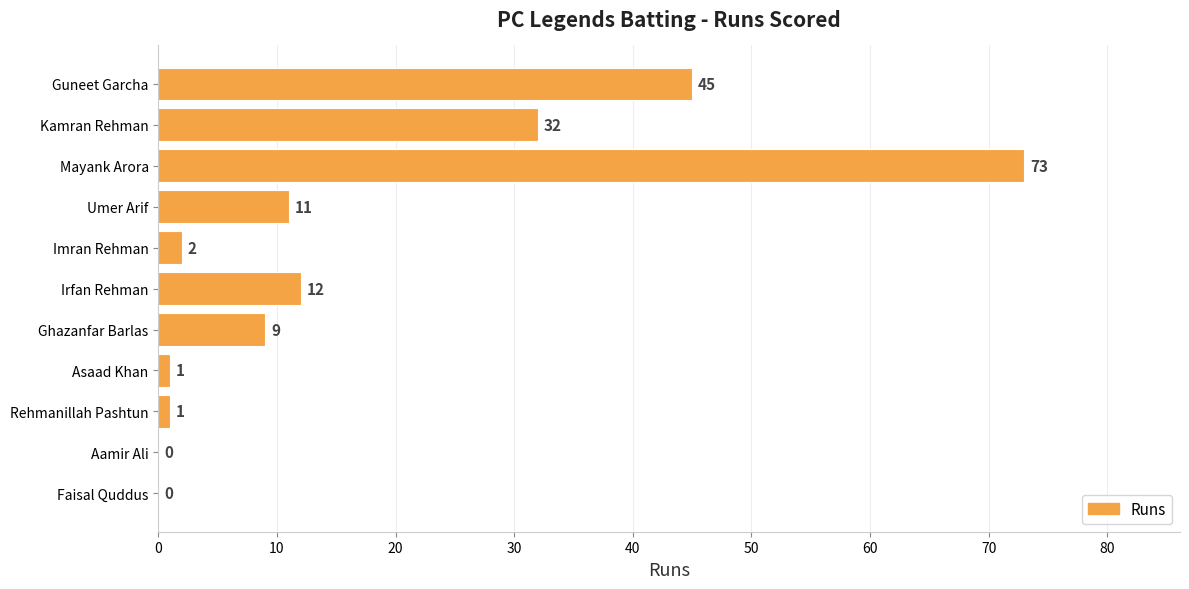

How many positive values are there?

9